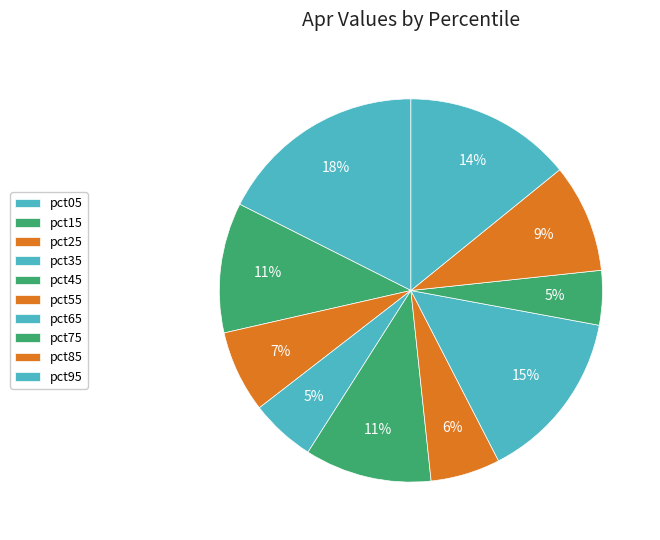

Count the number of slices in the pie.

10